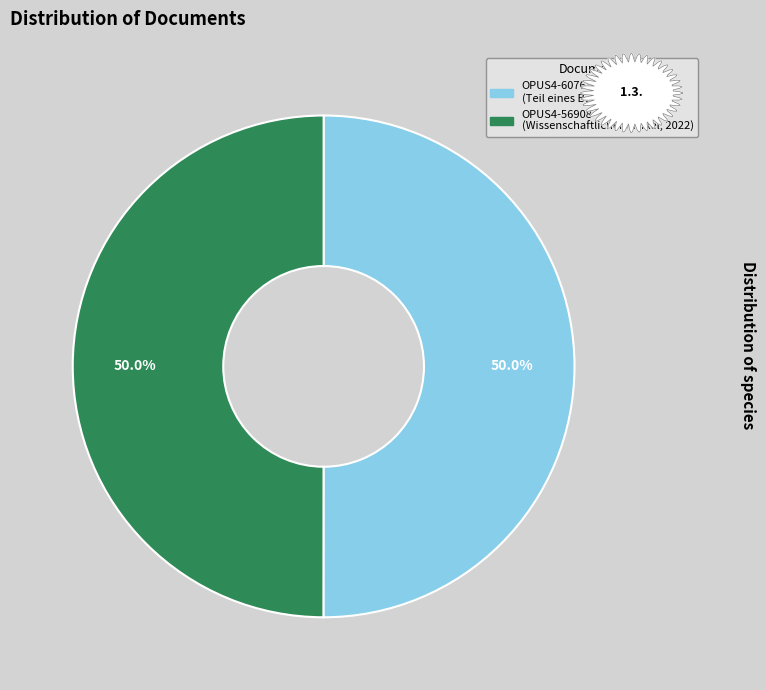

To the nearest percent, what percentage of the pie is OPUS4-56908?

50%